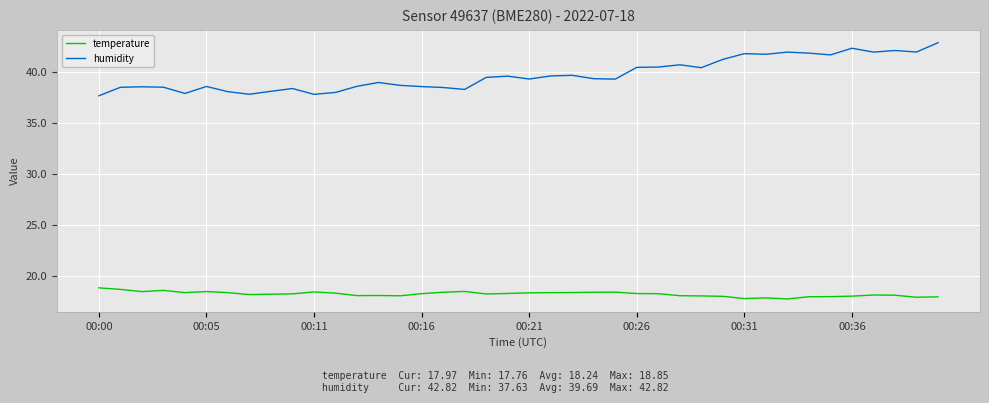

What is the difference between the maximum and minimum values in the temperature series?

1.1